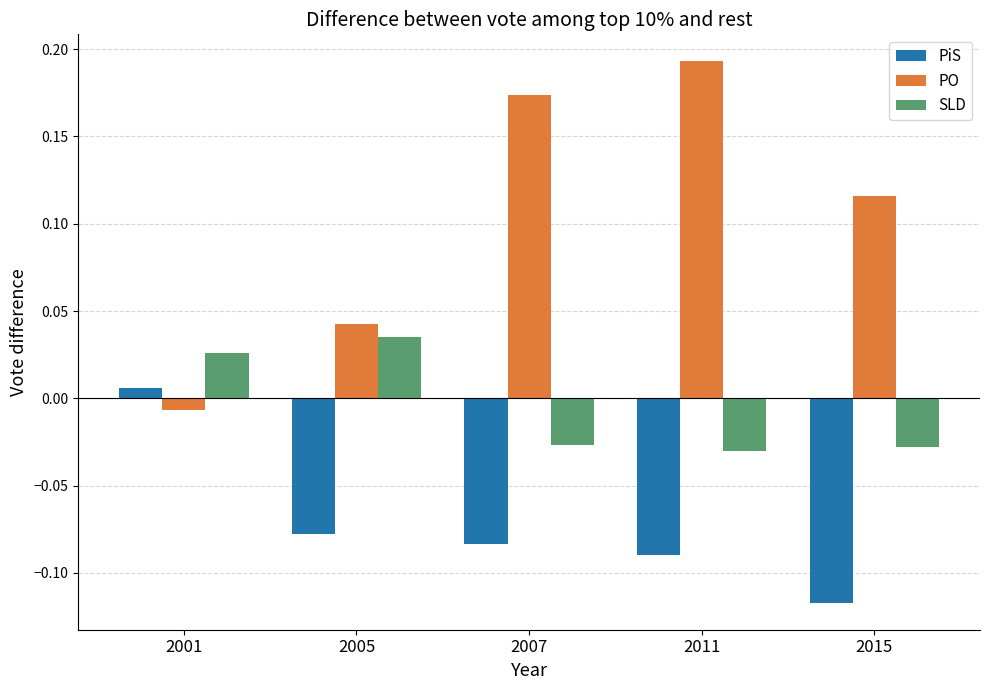

The value of PiS at 2015 is -0.2. True or false?

False